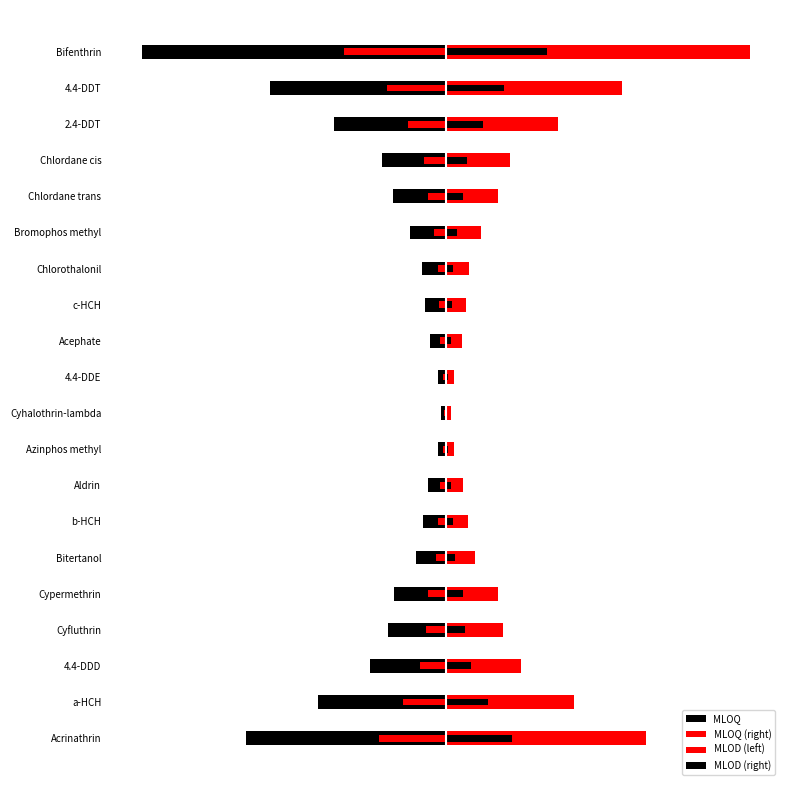

What is the lowest value of the MLOQ series?

-0.1